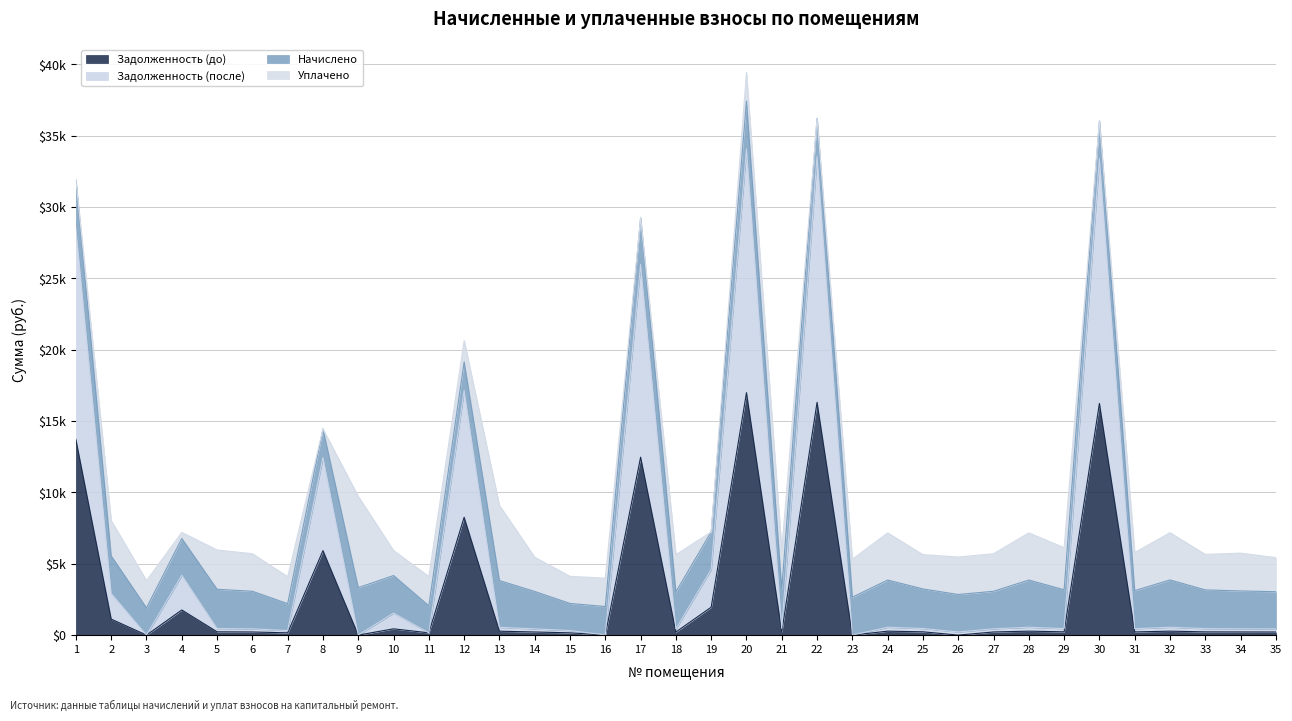

Is the value of Задолженность (до) at 30 greater than the value of Задолженность (после) at 14?

Yes